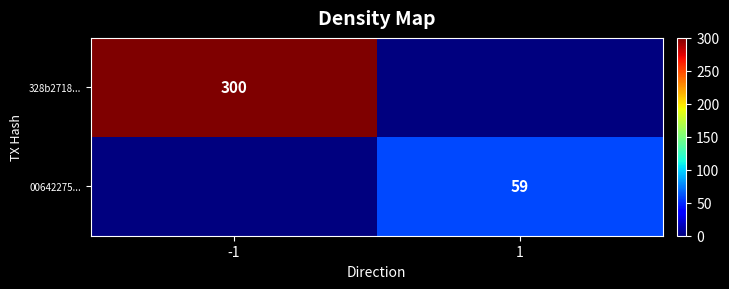

Is the value of 328b2718... at -1 greater than the value of 00642275... at 1?

Yes